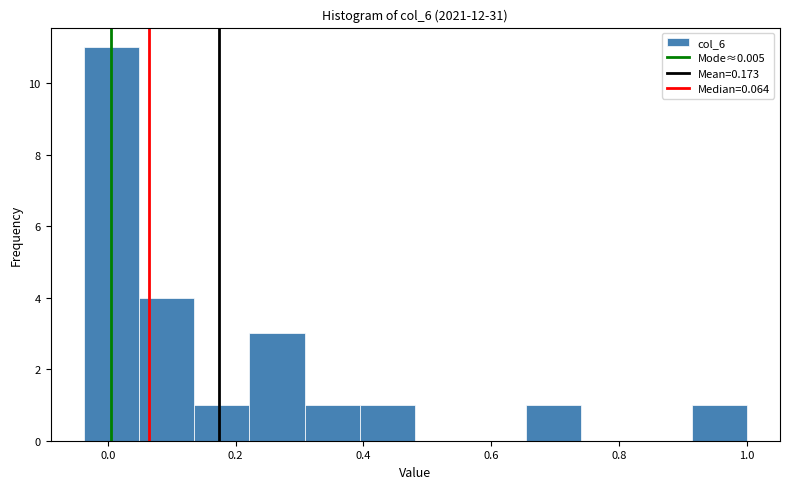

How tall is the bar that spans 0.30 to 0.40 on the x-axis? Neither the bar edges nor the heights are printed on the chart, so give them approximately, as read against the axes.

1